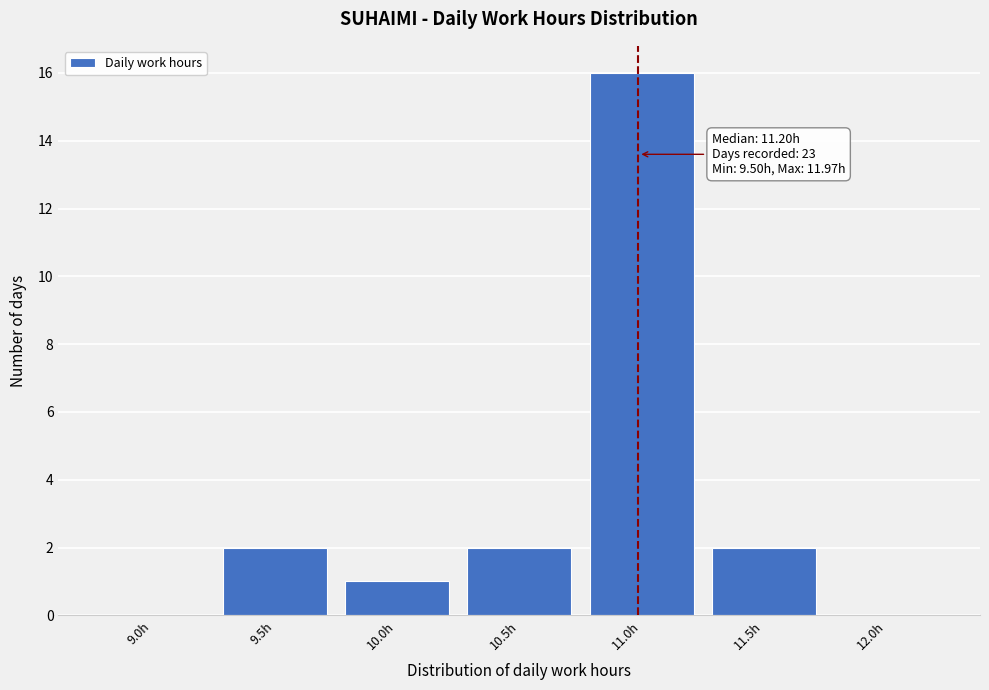

Reading left to right, extract all data points from this chart.

9.0h=0	9.5h=2	10.0h=1	10.5h=2	11.0h=16	11.5h=2	12.0h=0